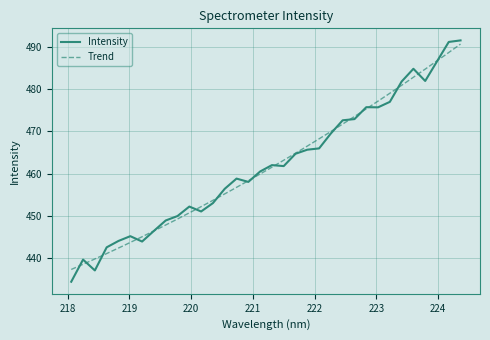

How many data points are less than 461?

17